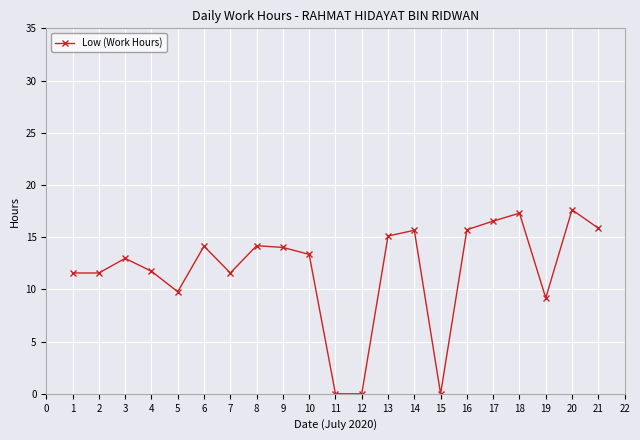

At which category does the data reach its first local peak?

3